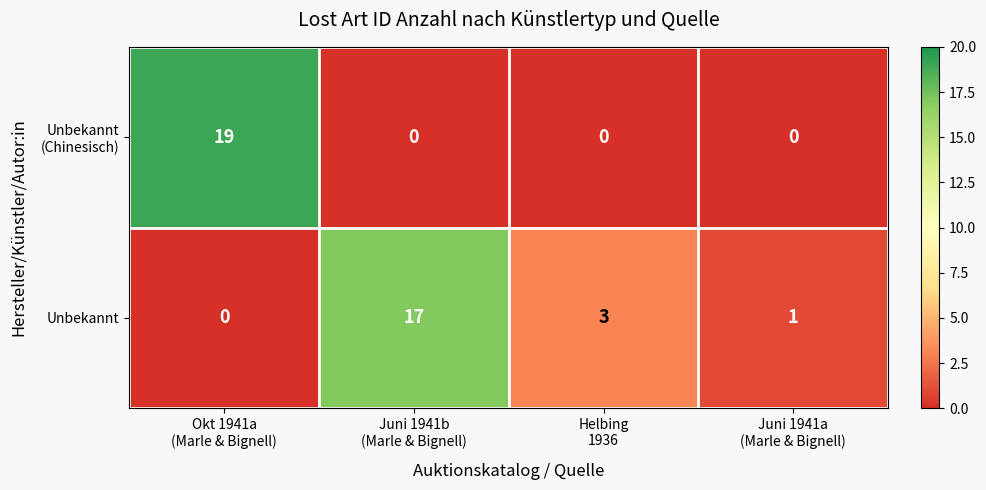

How many data points does each series have?

4